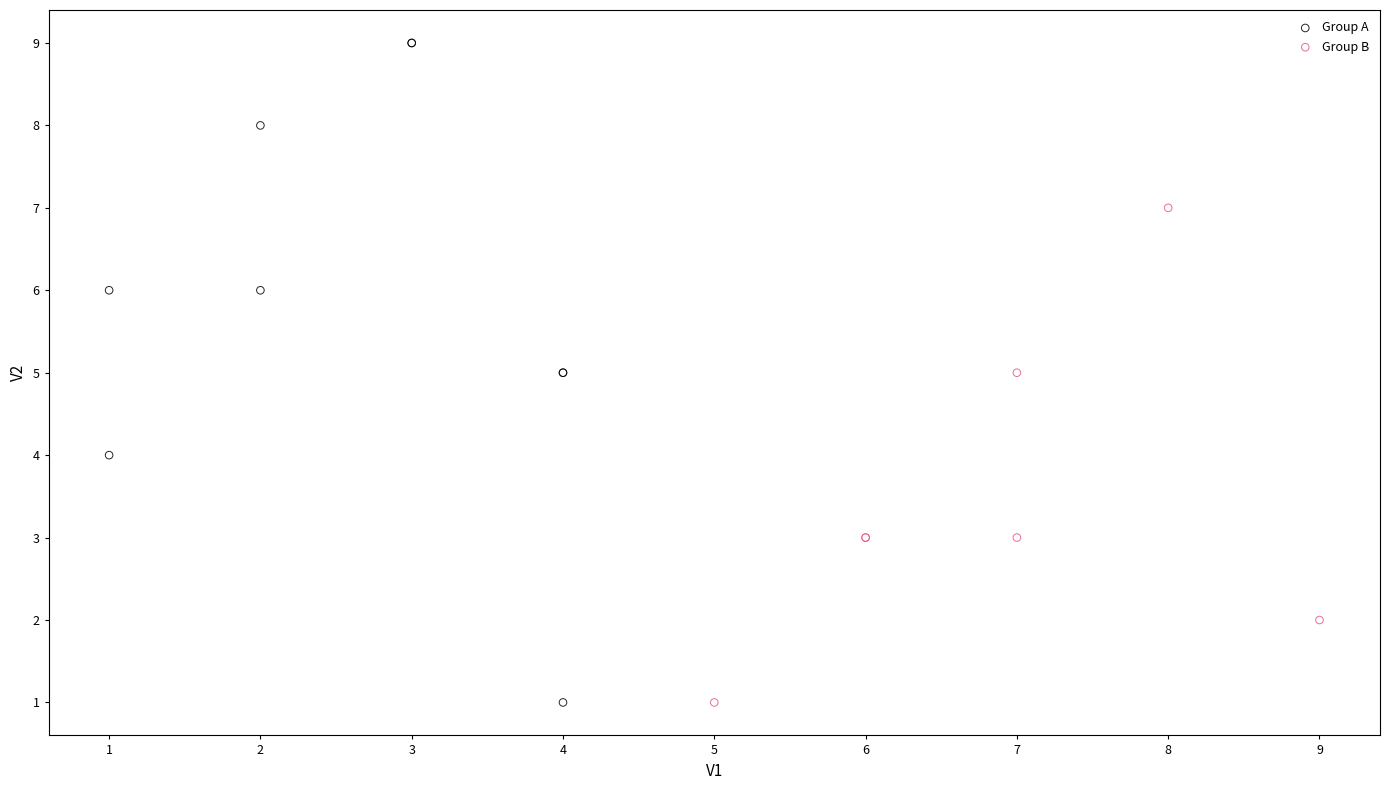

Which series has the widest spread of Y values?

Group A